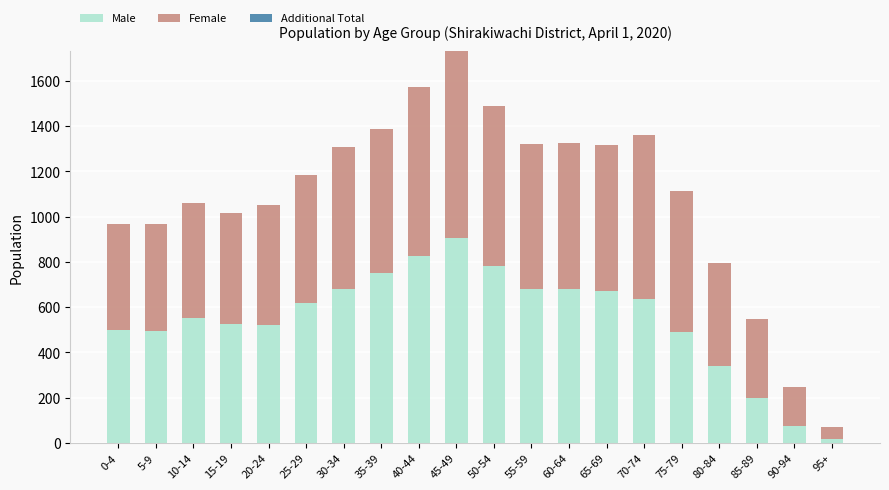

How many series are shown in this chart?

2